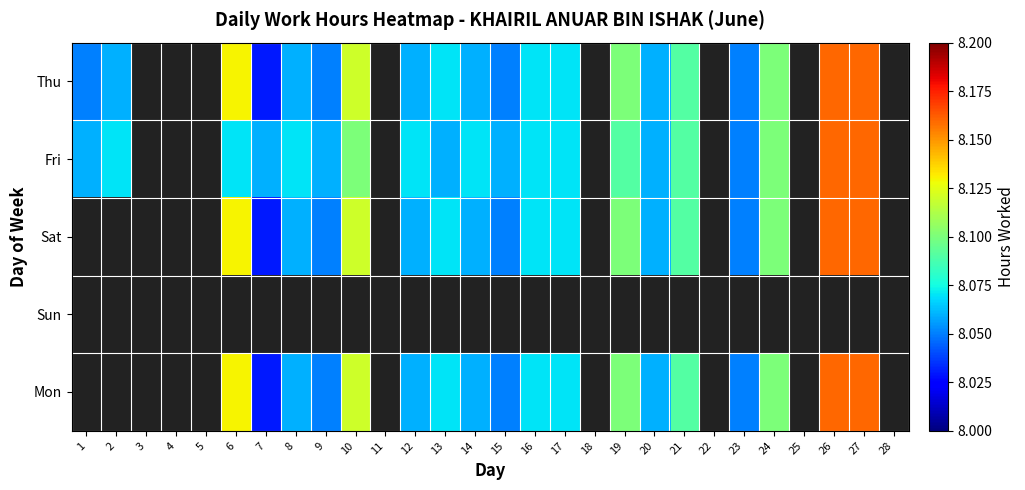

Which label corresponds to the largest value in the chart?

26